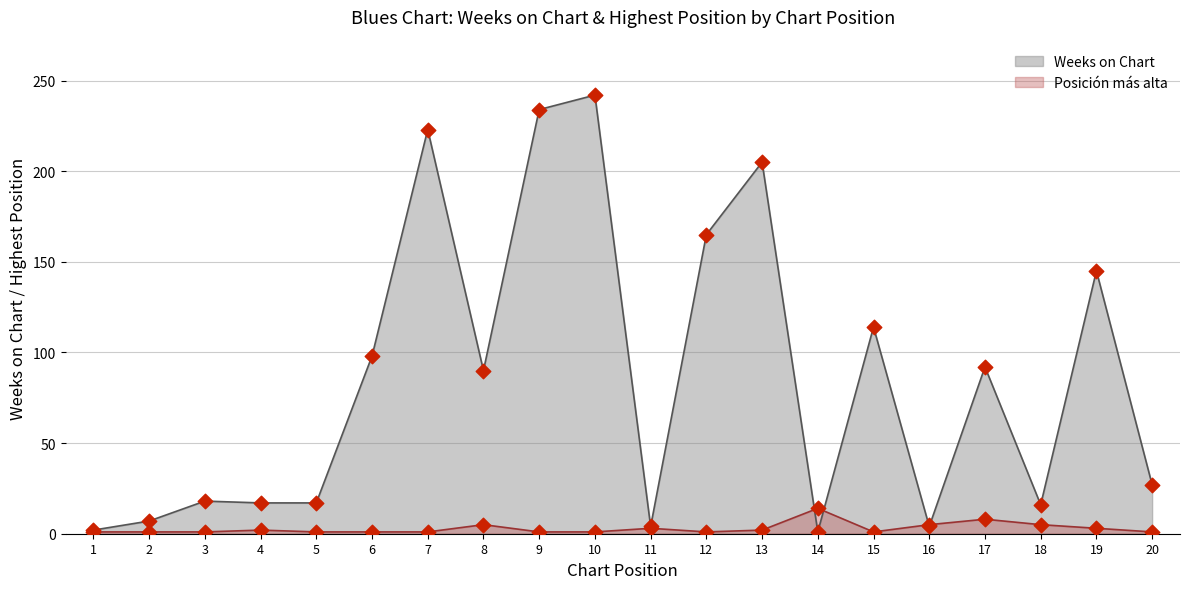

What is the total value across all series at 16?

9